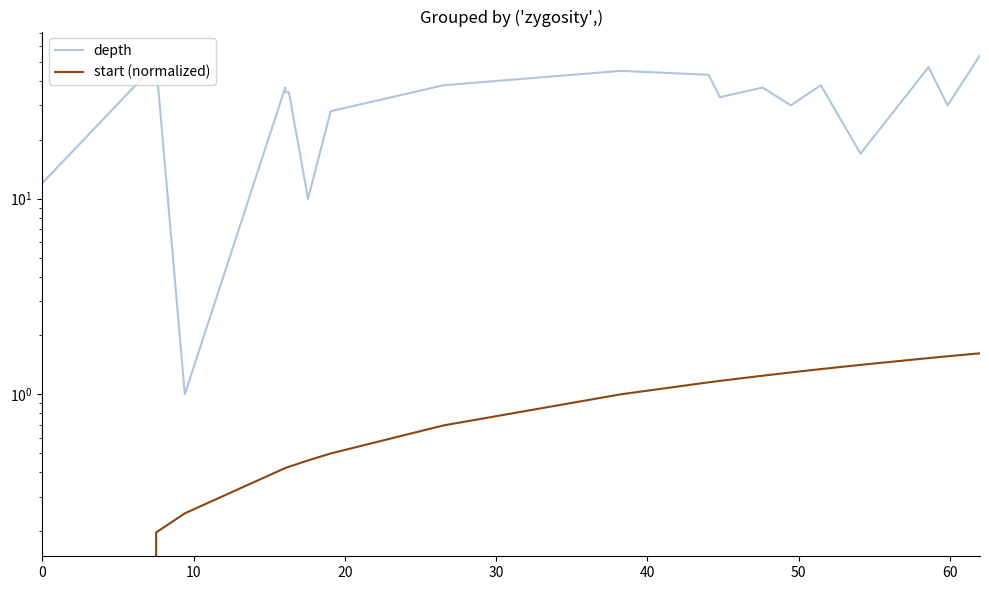

What are all the series names shown in the legend?

depth, start (normalized)